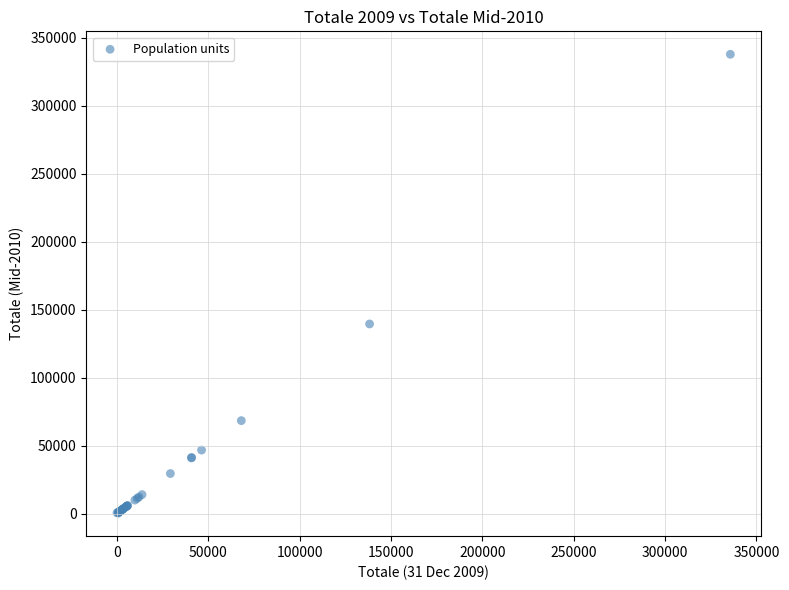

What Y value in the scatter plot is closest to 169022?

139434